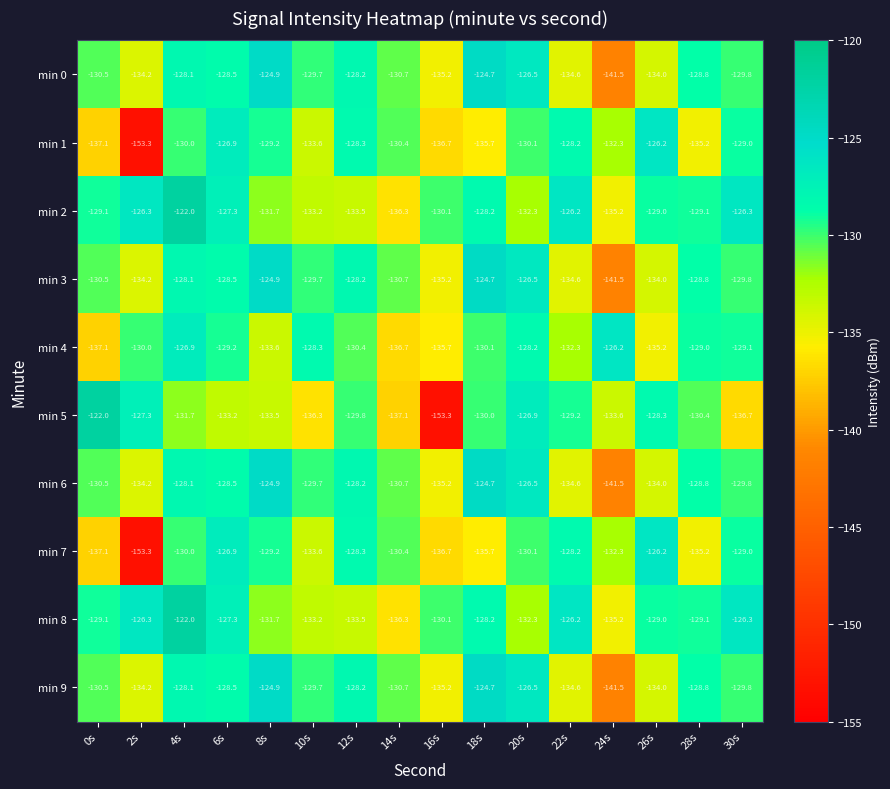

What is the sum of all min 6 values?

-2089.9